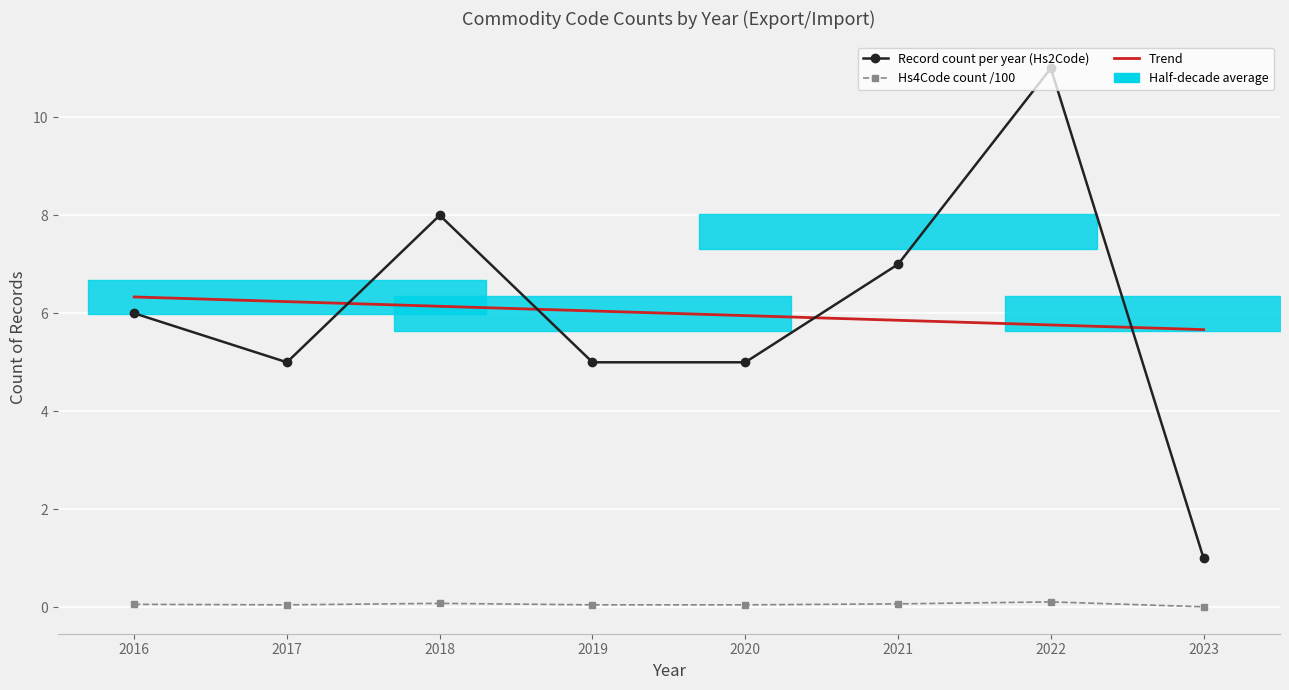

How many interior local valleys does the Hs4Code count /100 series have?

1